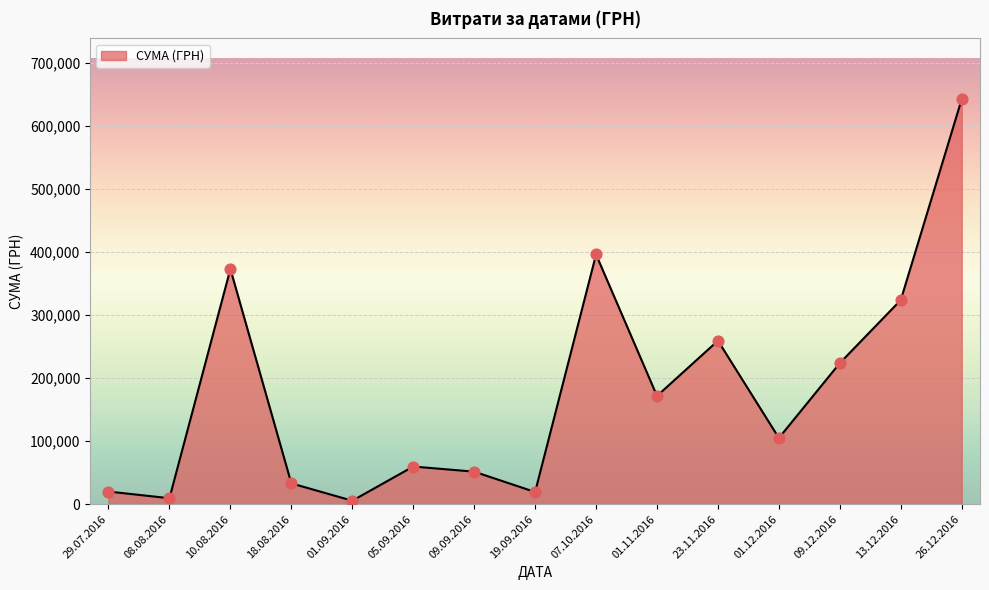

What is the change in value from 10.08.2016 to 01.09.2016?

-367501.0